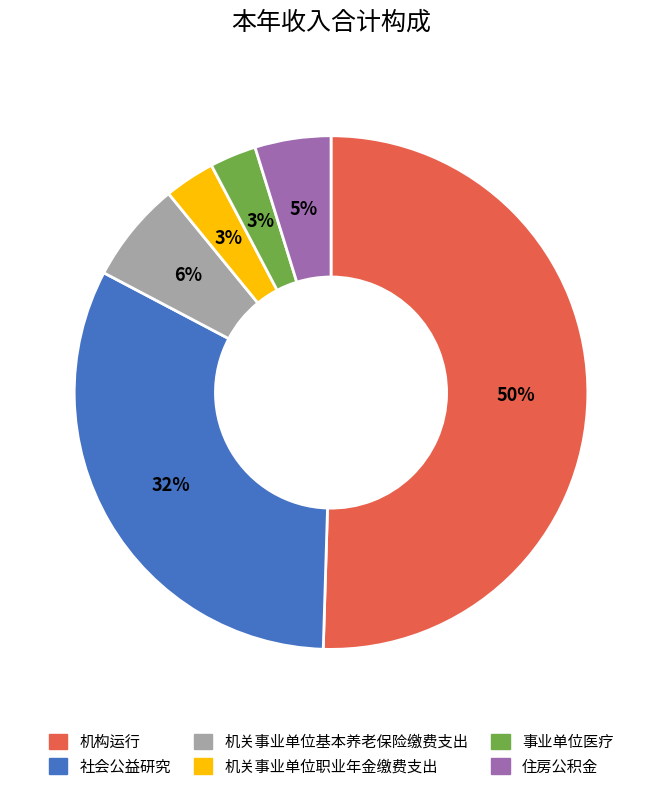

Between 社会公益研究 and 机关事业单位职业年金缴费支出, which is larger?

社会公益研究